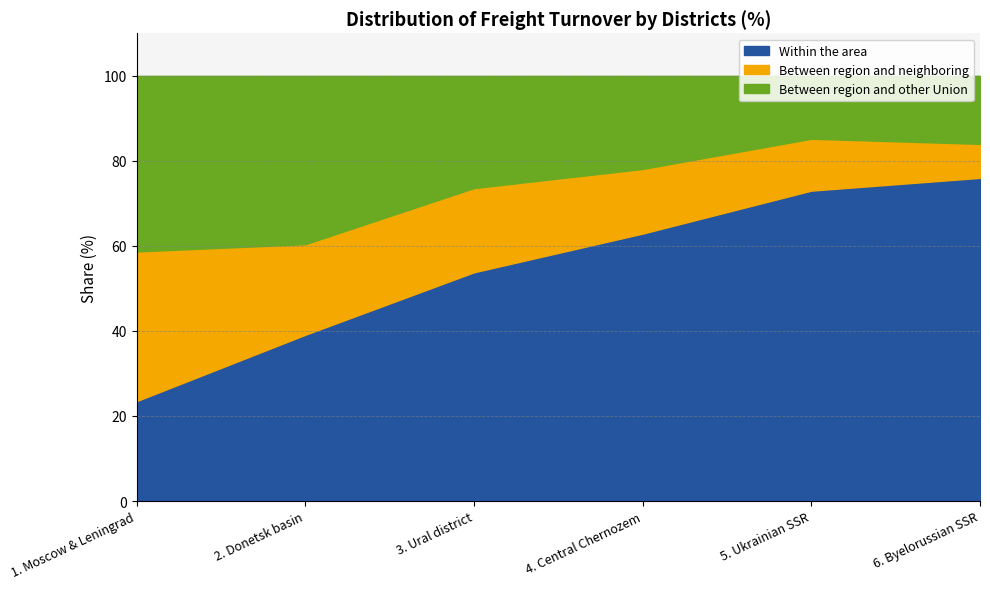

Reading right to left, list all the values displayed in this chart.

Within the area: 76.0	73.0	62.9	53.8	39.1	23.5
Between region and neighboring: 8.0	12.2	15.2	19.8	21.3	35.2
Between region and other Union: 16.0	14.8	21.9	26.4	39.6	41.3